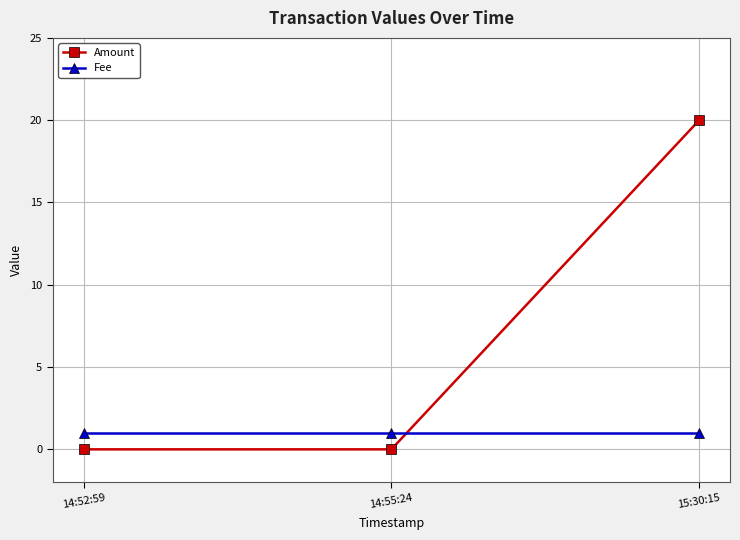

At how many categories does at least one series exceed 13?

1